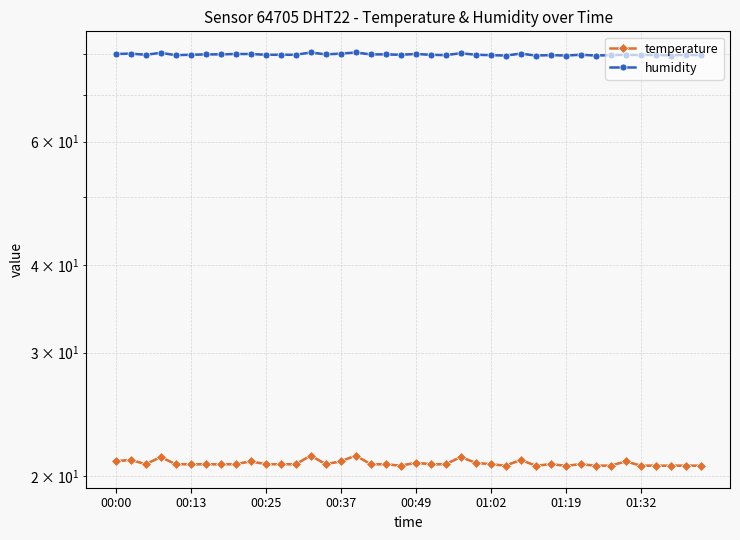

Does the chart have visible grid lines?

Yes